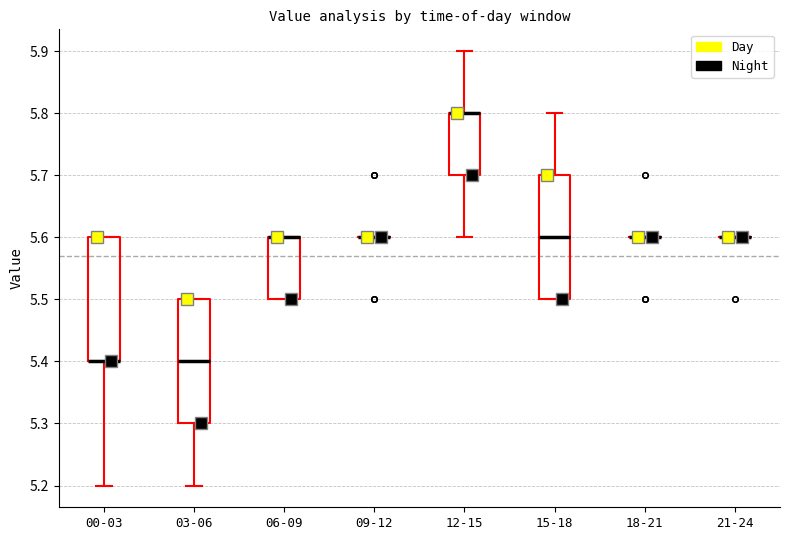

Reading left to right, read every box against the y-axis: the position of its median line, the range the box covers, and the ends of its whiskers. The values are not printed on the chart, so give them approximately, as read against the axis.

00-03: median 5.4 (drawn on the box's lower edge), box 5.4 to 5.6, whiskers 5.2 to 5.6
03-06: median 5.4, box 5.3 to 5.5, whiskers 5.2 to 5.5
06-09: median 5.6 (drawn on the box's upper edge), box 5.5 to 5.6, whiskers 5.5 to 5.6
09-12: box collapsed to a line at 5.6, whiskers 5.6 to 5.6
12-15: median 5.8 (drawn on the box's upper edge), box 5.7 to 5.8, whiskers 5.6 to 5.9
15-18: median 5.6, box 5.5 to 5.7, whiskers 5.5 to 5.8
18-21: box collapsed to a line at 5.6, whiskers 5.6 to 5.6
21-24: box collapsed to a line at 5.6, whiskers 5.6 to 5.6